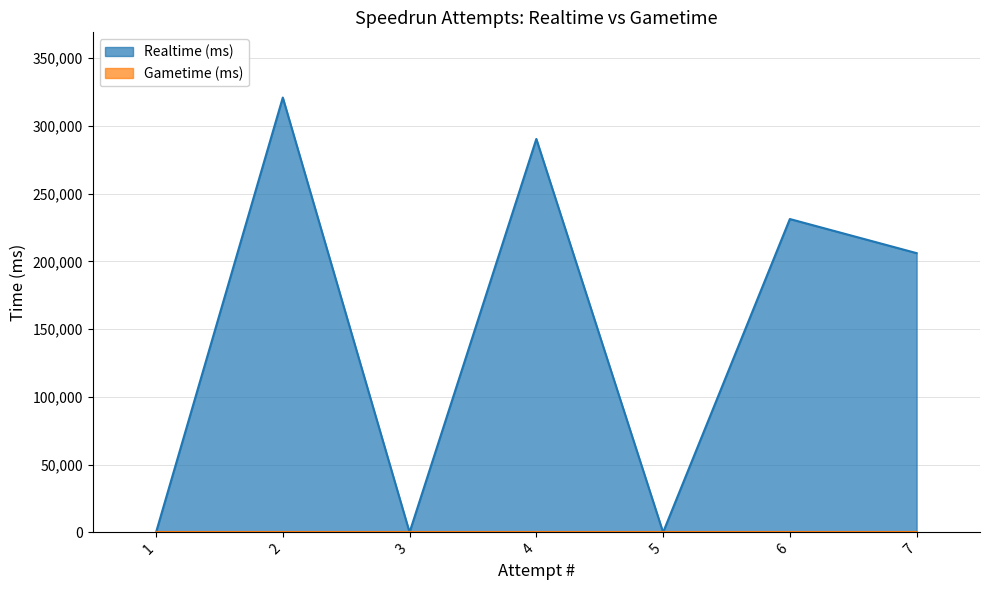

True or false: Realtime (ms) and Gametime (ms) intersect in this chart.

False